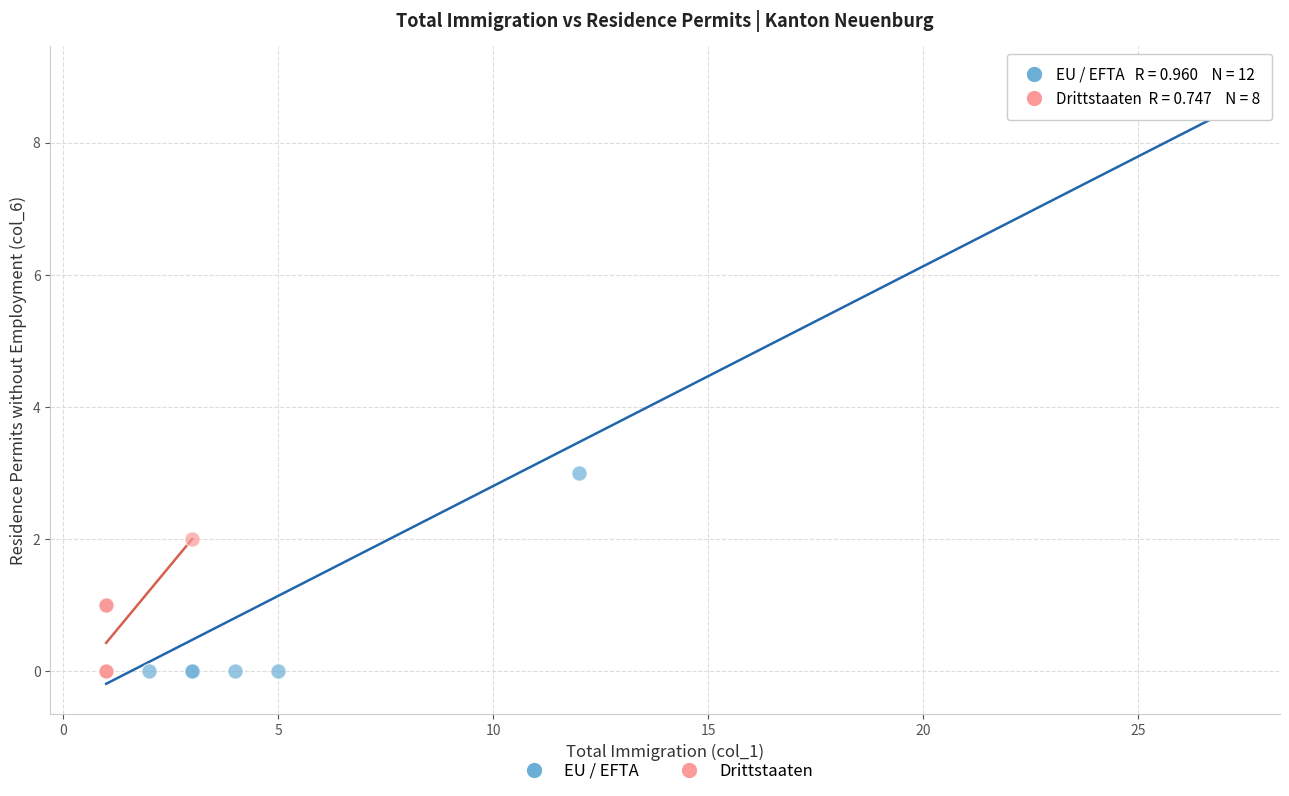

Which series has the widest spread of Y values?

EU / EFTA